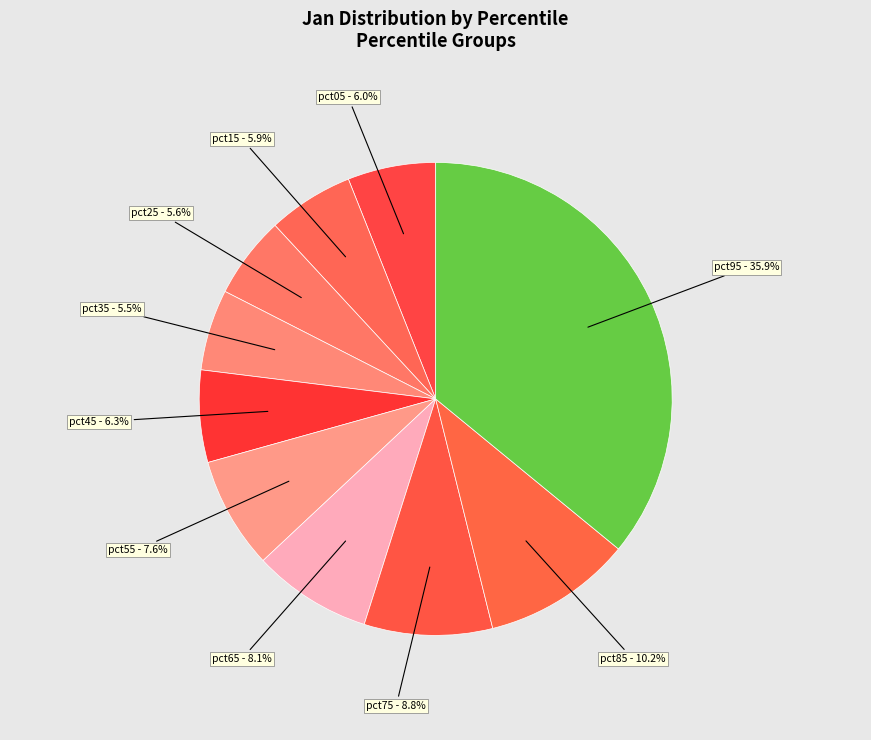

Combined, do pct55 and pct85 account for over 50%?

No